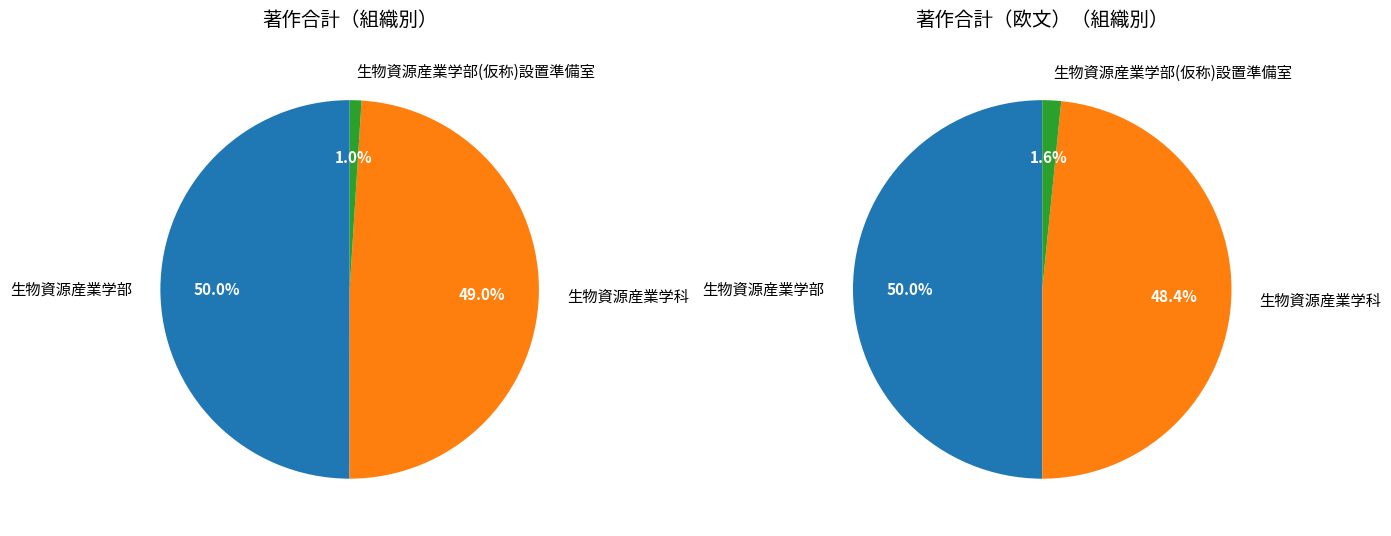

To the nearest percent, what is the difference between the 生物資源産業学部(仮称)設置準備室 and 生物資源産業学部 slice percentages?

49%